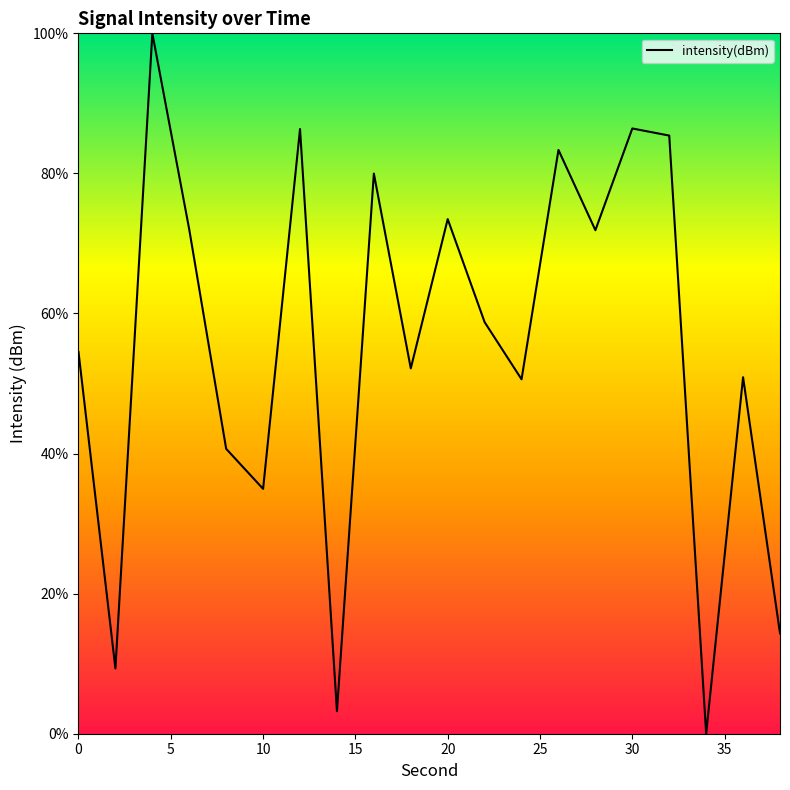

What is the maximum value shown in the chart?

100.0